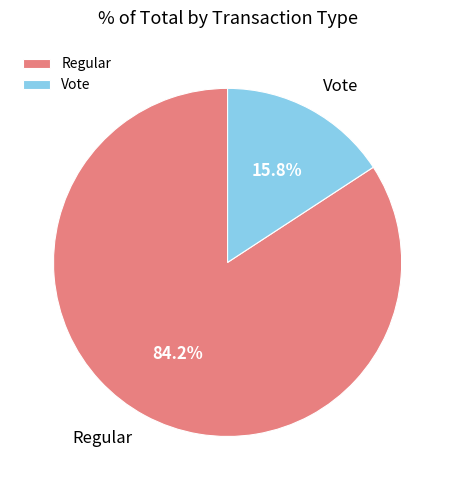

Is Vote the majority of the pie?

No